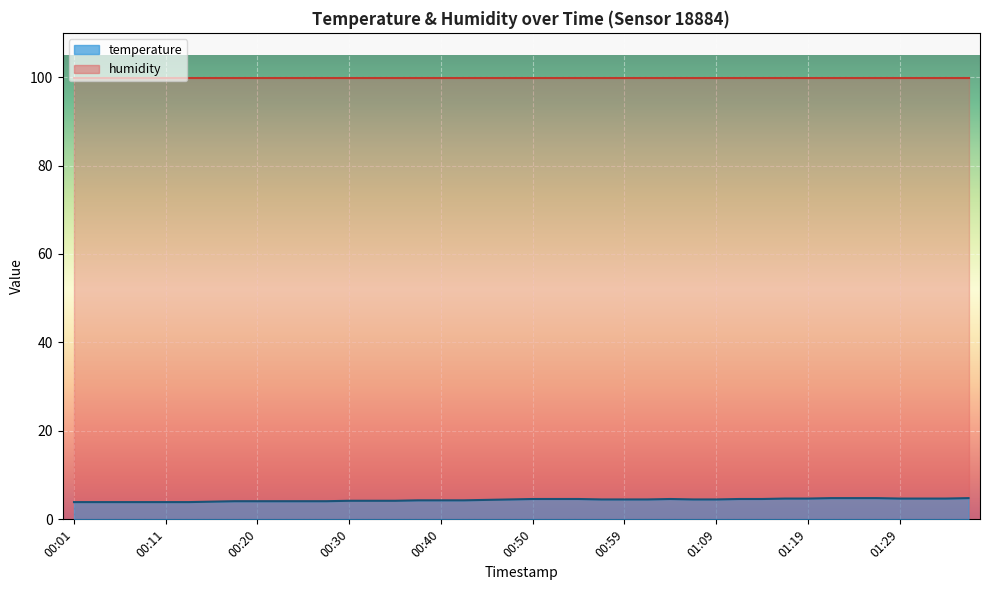

Which category has the lowest value across all series?

00:01